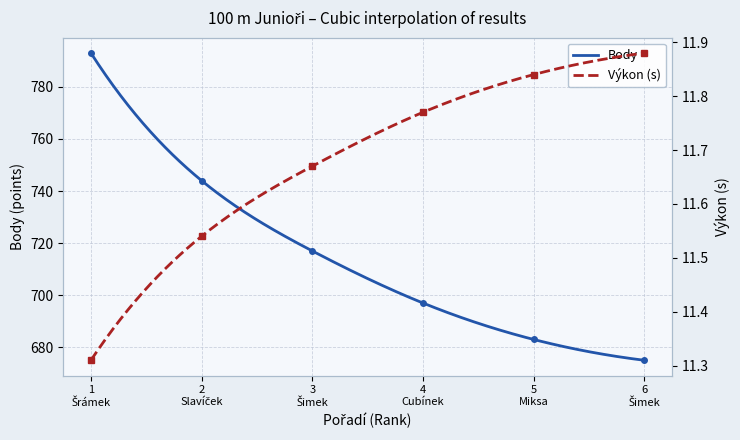

What is the greatest value displayed?

793.0